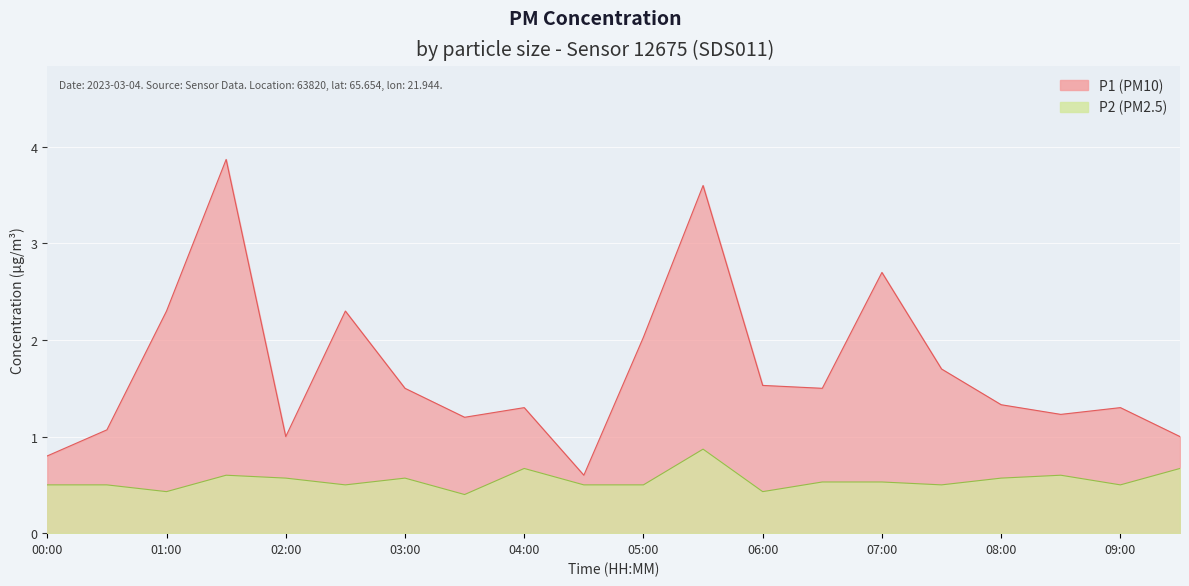

Which series changed the most between 02:30 and 05:00?

P1